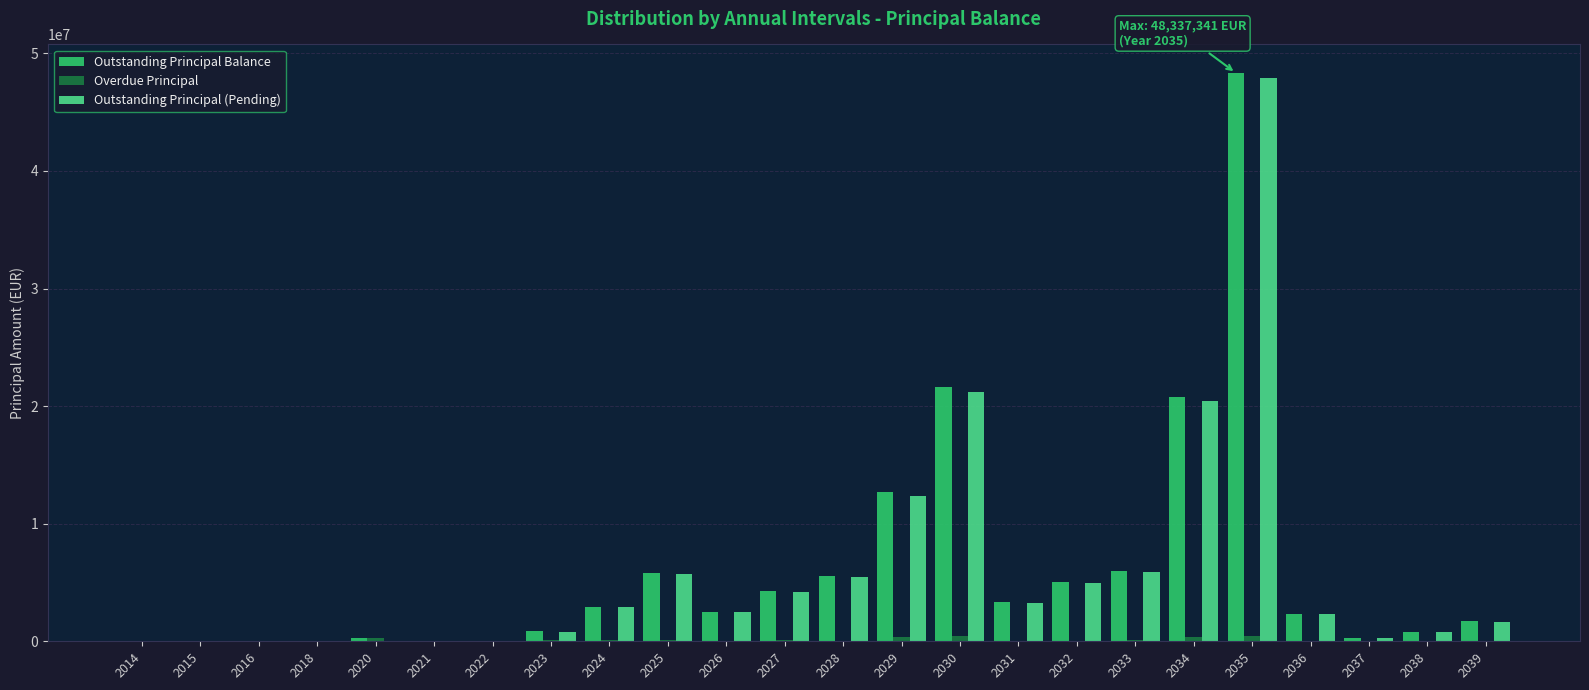

What is the maximum value shown in the chart?

48337340.9